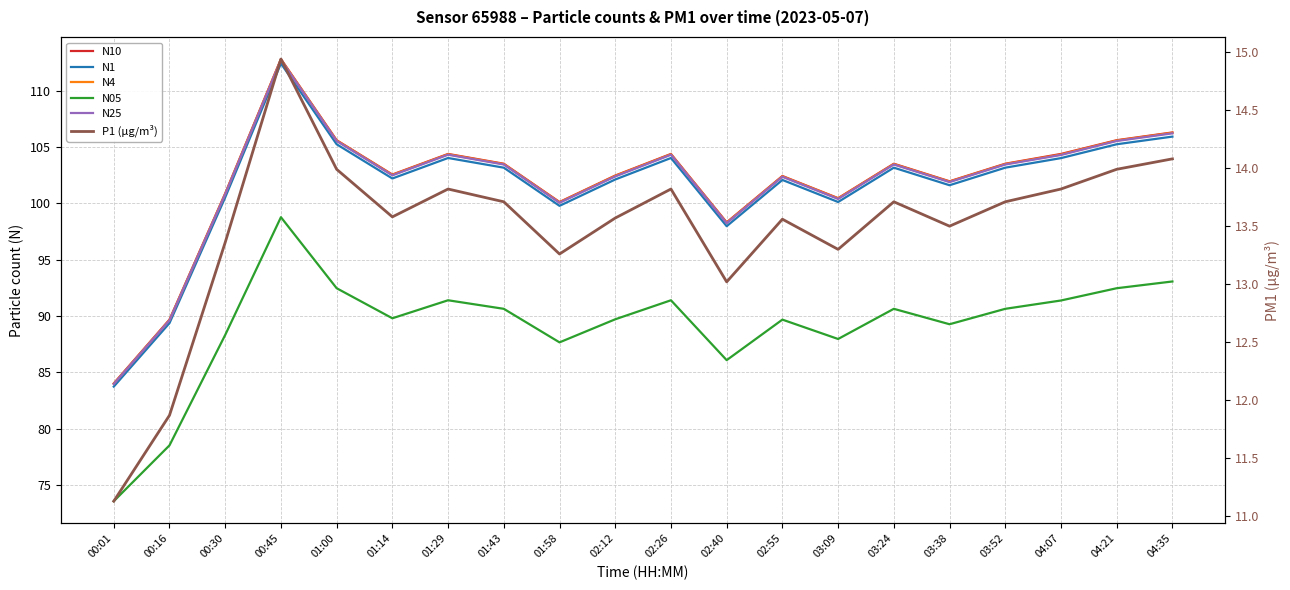

Reading left to right, what are all the values shown in this chart?

N10: 84.0	89.7	100.9	112.8	105.6	102.6	104.4	103.5	100.1	102.5	104.4	98.3	102.4	100.5	103.5	102.0	103.5	104.4	105.6	106.3
N1: 83.7	89.4	100.5	112.4	105.3	102.2	104.0	103.2	99.8	102.1	104.0	98.0	102.1	100.1	103.2	101.6	103.2	104.0	105.3	105.9
N4: 84.0	89.7	100.9	112.8	105.6	102.5	104.4	103.5	100.1	102.5	104.4	98.3	102.4	100.5	103.5	101.9	103.5	104.3	105.6	106.3
N05: 73.5	78.5	88.3	98.8	92.5	89.8	91.4	90.6	87.7	89.7	91.4	86.1	89.7	88.0	90.6	89.3	90.6	91.4	92.5	93.1
N25: 84.0	89.6	100.8	112.8	105.5	102.5	104.3	103.5	100.1	102.4	104.3	98.2	102.4	100.4	103.5	101.9	103.5	104.3	105.5	106.2
P1 (µg/m³): 11.1	11.9	13.4	14.9	14.0	13.6	13.8	13.7	13.3	13.6	13.8	13.0	13.6	13.3	13.7	13.5	13.7	13.8	14.0	14.1